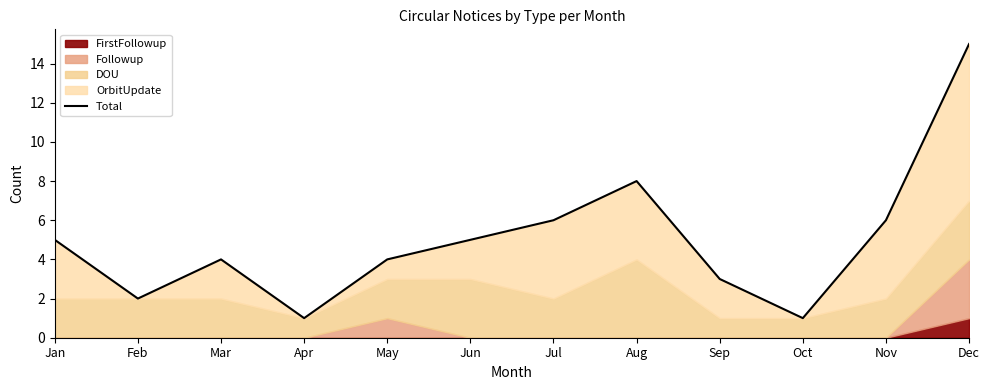

At which label does the data first exceed 5?

Jul